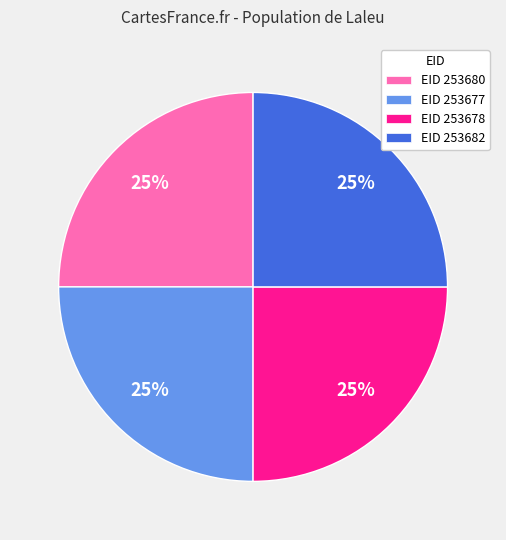

Is there any slice that represents more than half of the pie?

No